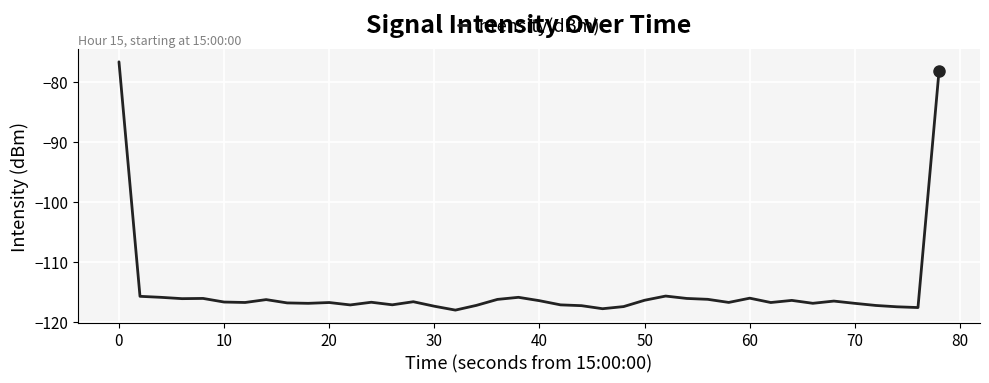

What is the difference between the maximum and minimum values?

41.4